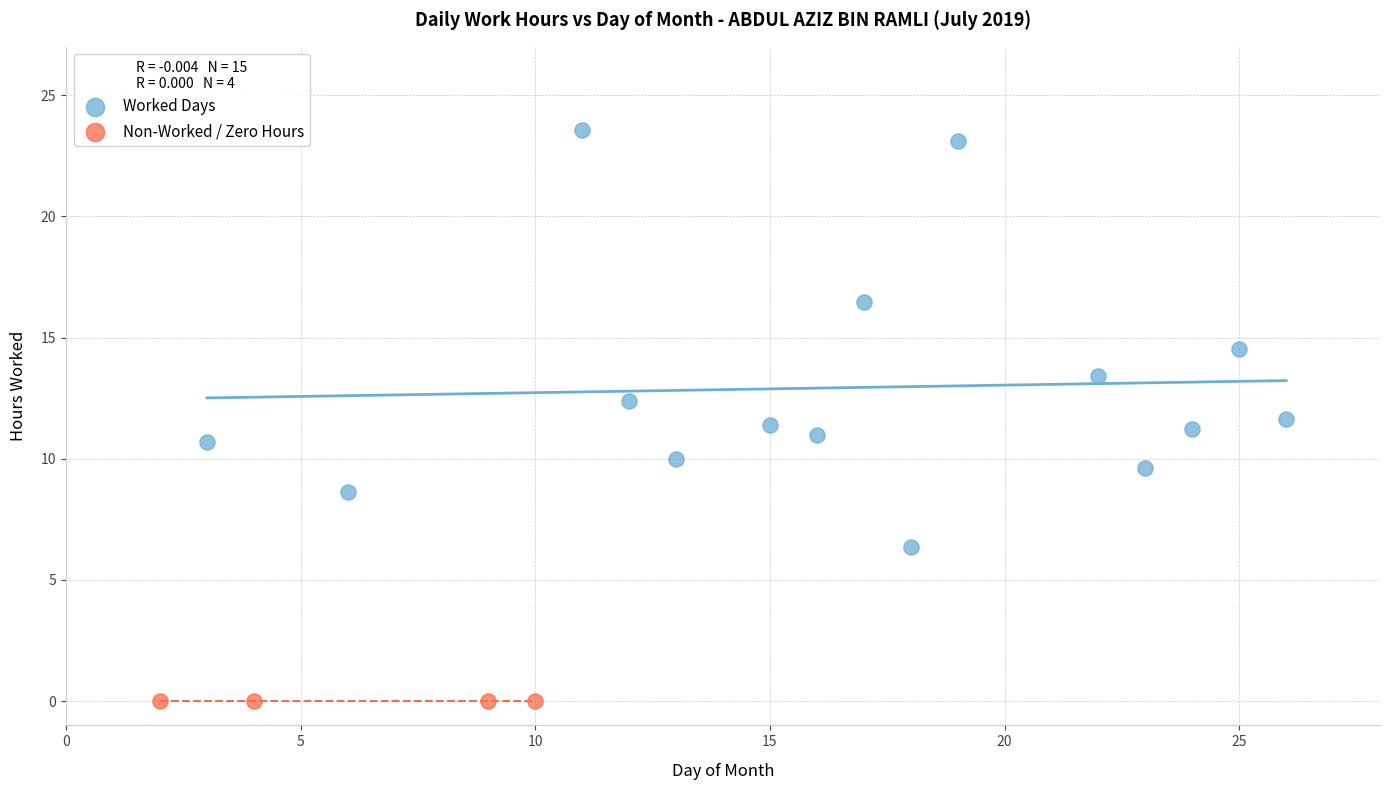

What are all the series names shown in the legend?

Worked Days, Non-Worked / Zero Hours